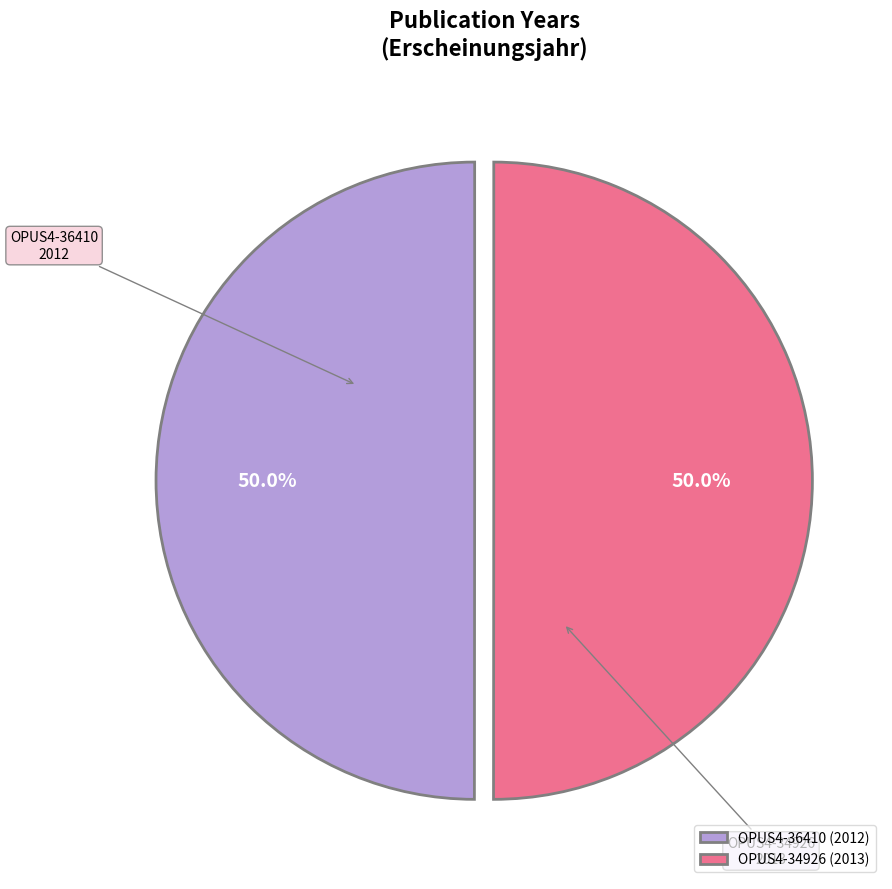

The OPUS4-34926 slice represents 50% of the pie. True or false?

True